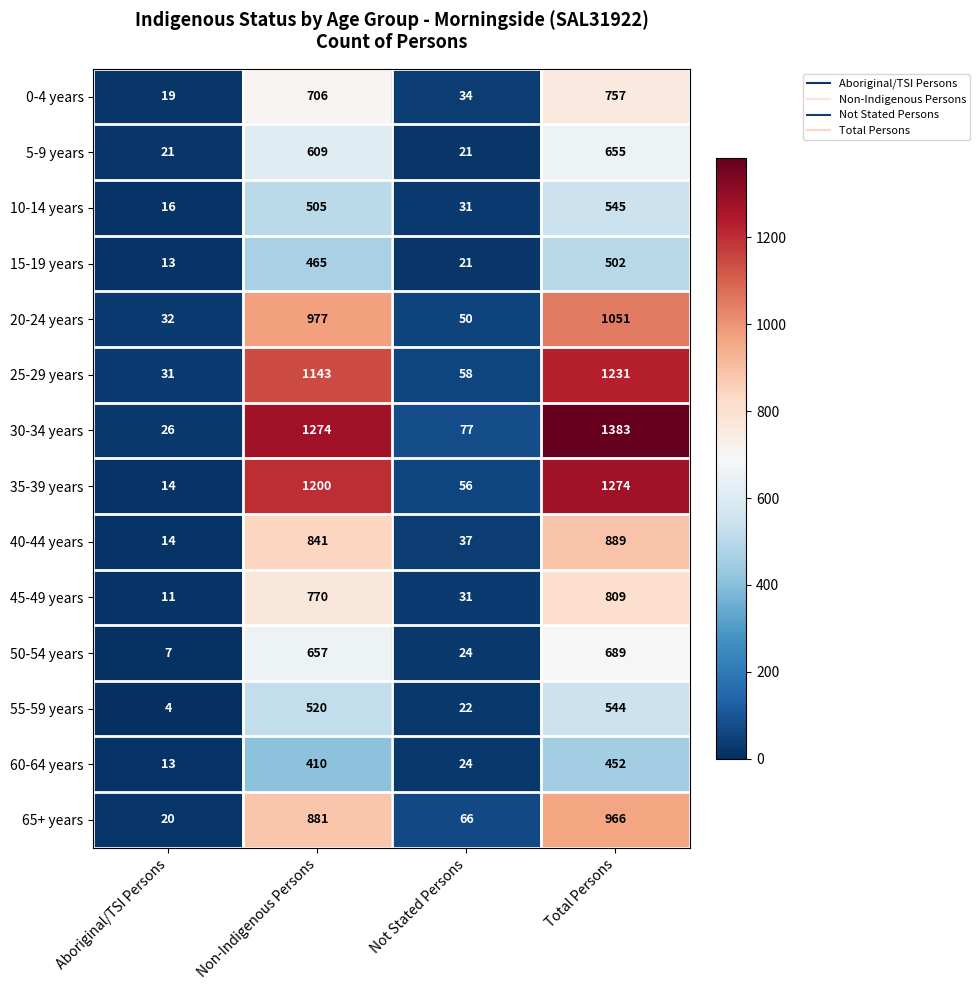

Which category has the highest value across all series?

Total Persons